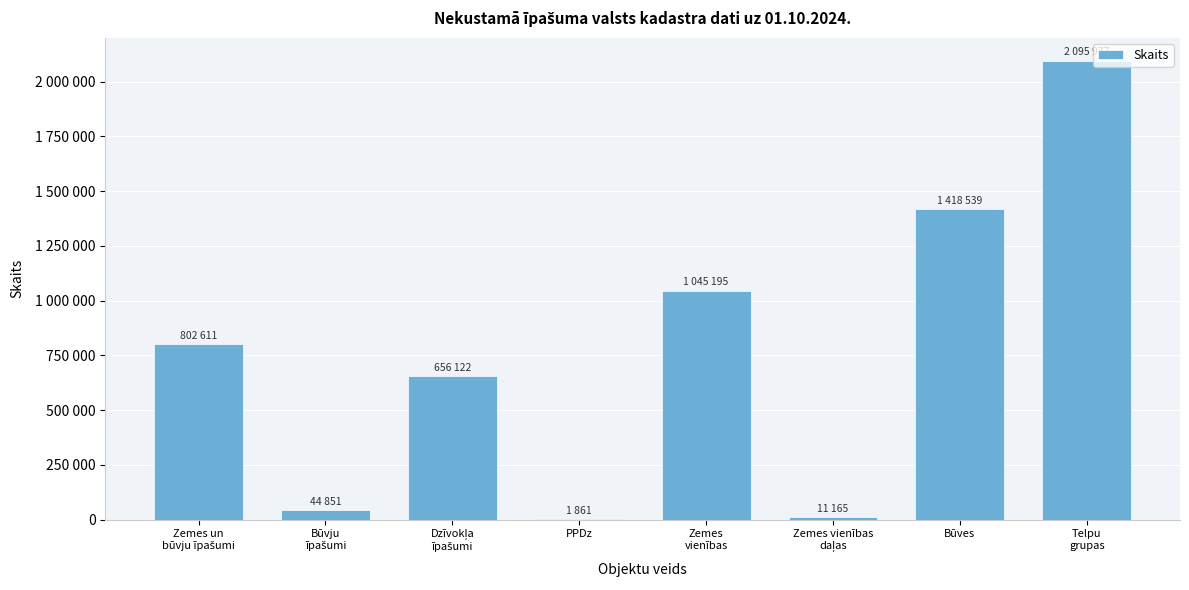

Are the bars horizontal?

No